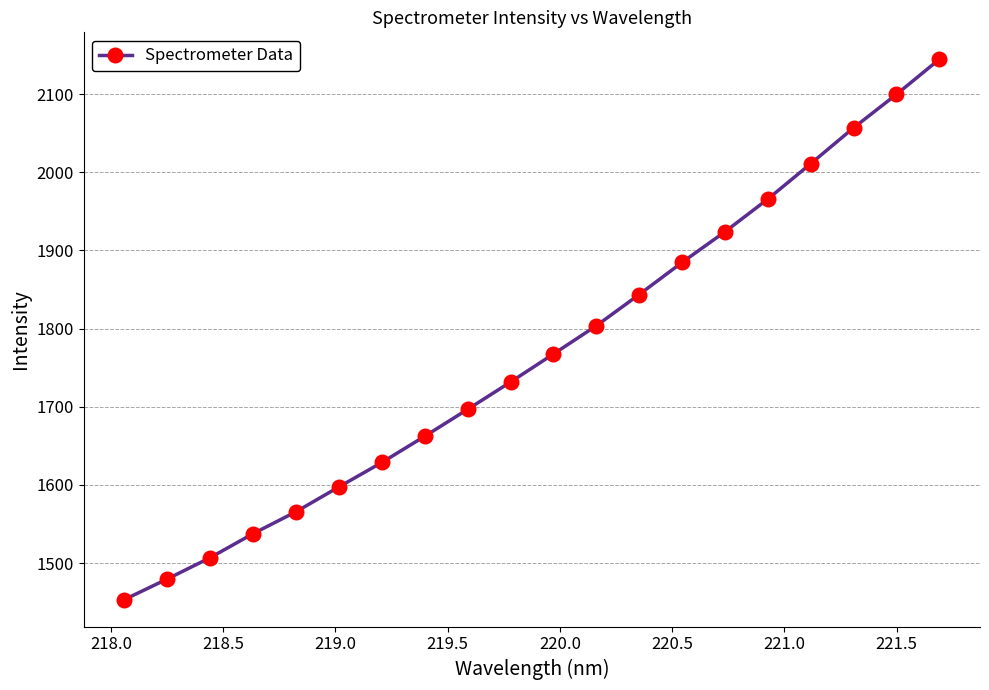

True or false: the data has more than 2 interior local peaks.

False